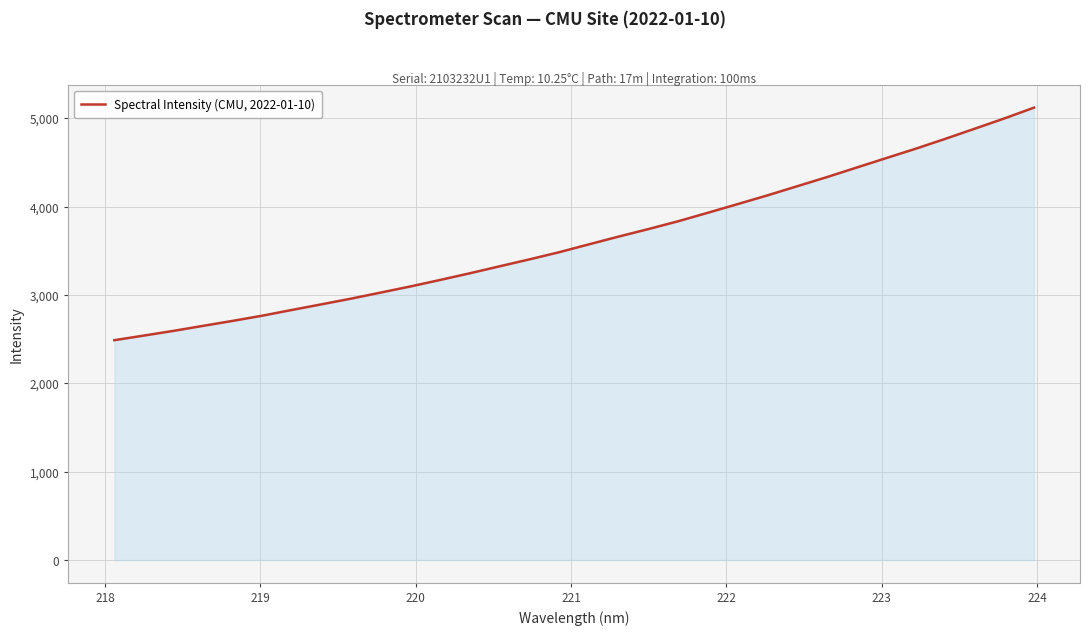

What is the smallest value displayed?

2489.0